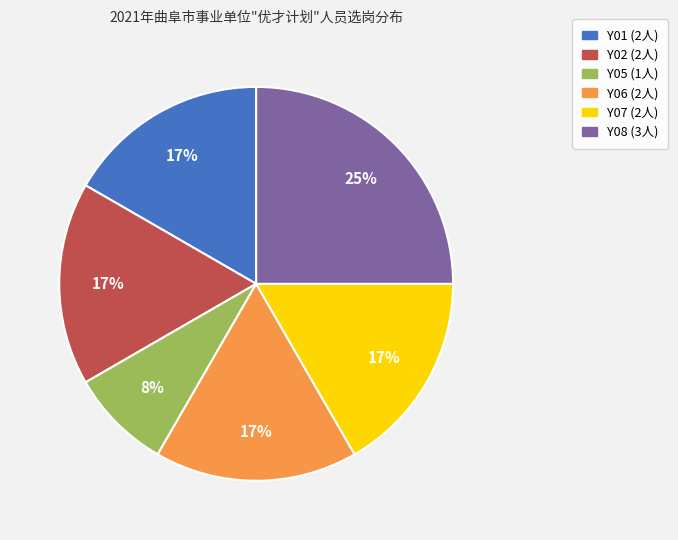

Approximately how many times larger is the value at Y01 compared to Y06?

1.0